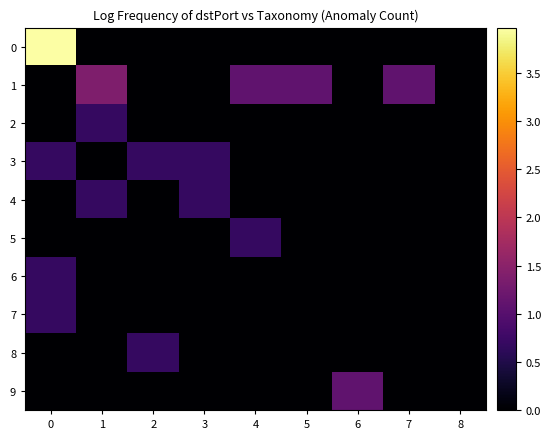

What is the difference between the highest and lowest values at 2?

0.7